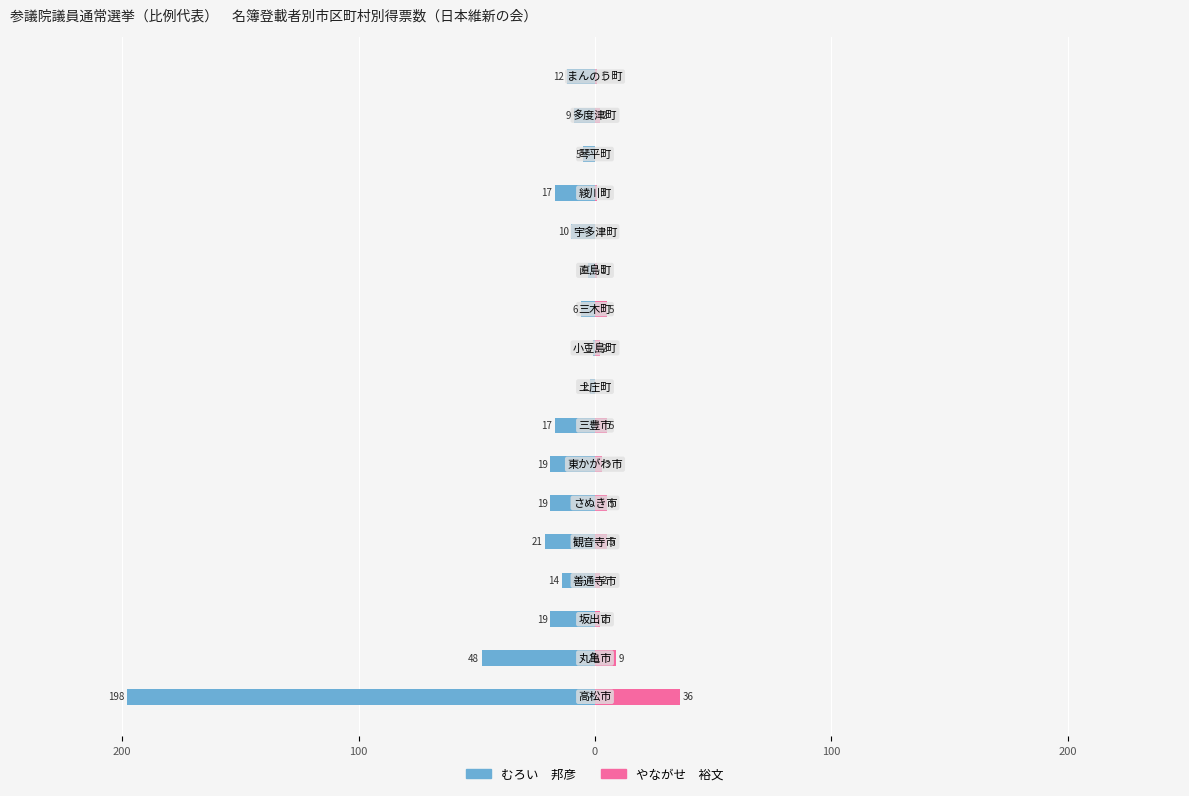

What is the difference between the highest and lowest values at 16?

13